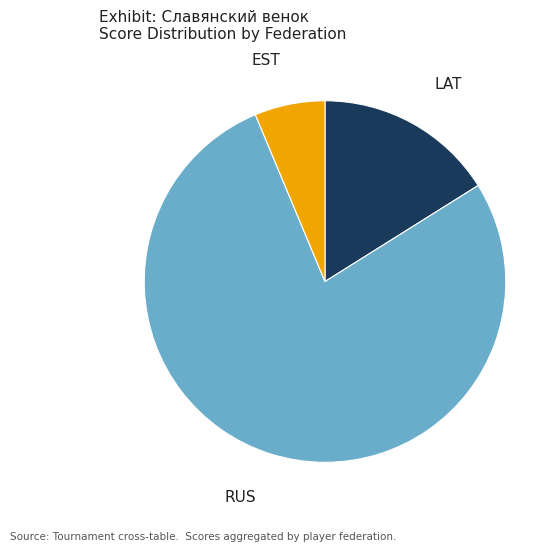

Does any single category account for the majority?

Yes